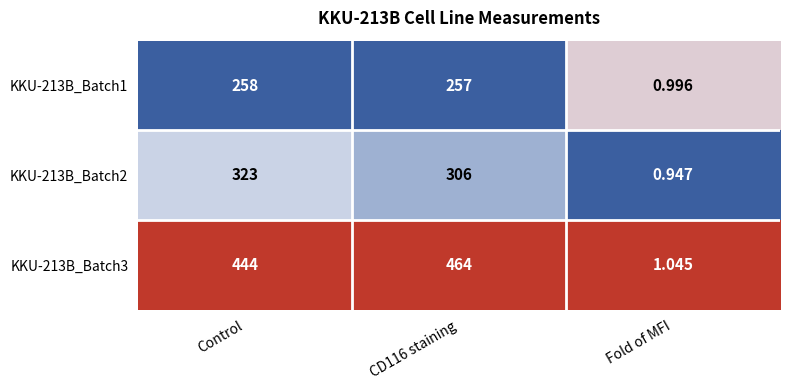

What is the greatest value displayed?

464.0